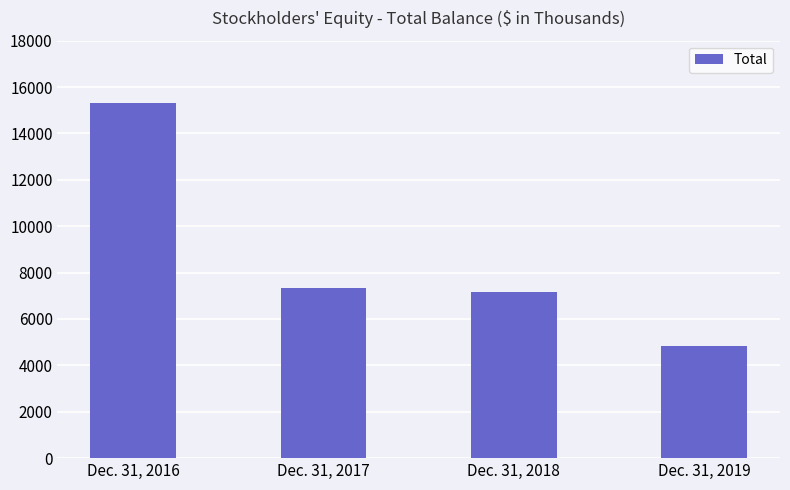

How many categories are shown in the chart?

4